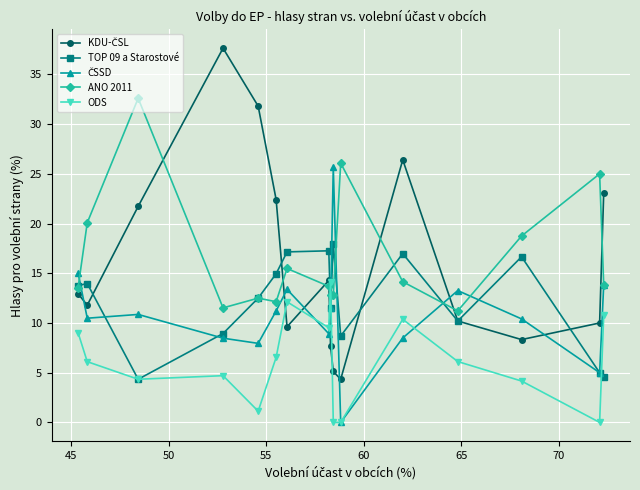

What is the greatest value displayed?

37.6